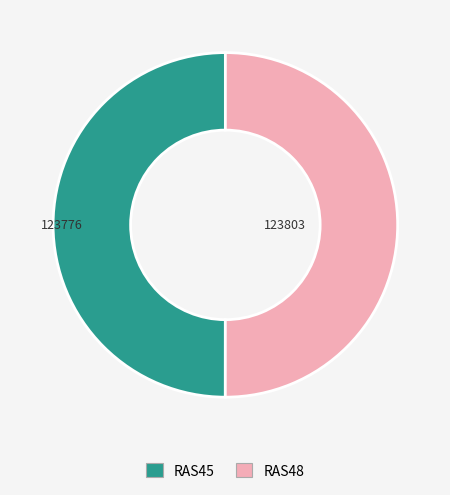

Approximately how many times larger is the value at RAS45 compared to RAS48?

1.0